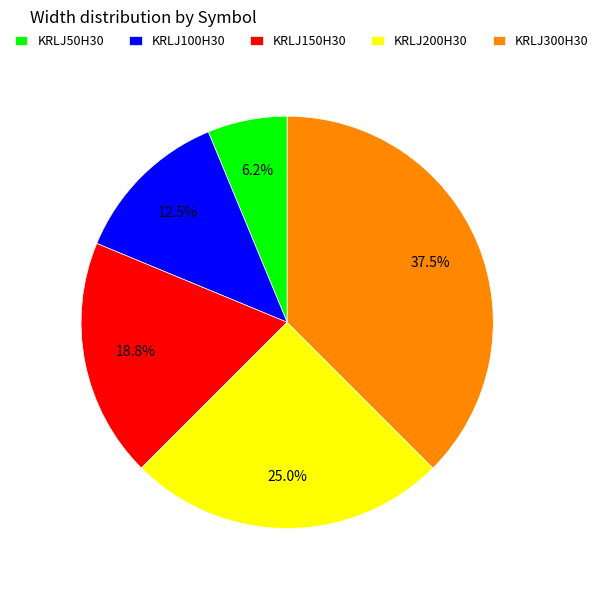

Is there a majority slice in this chart?

No